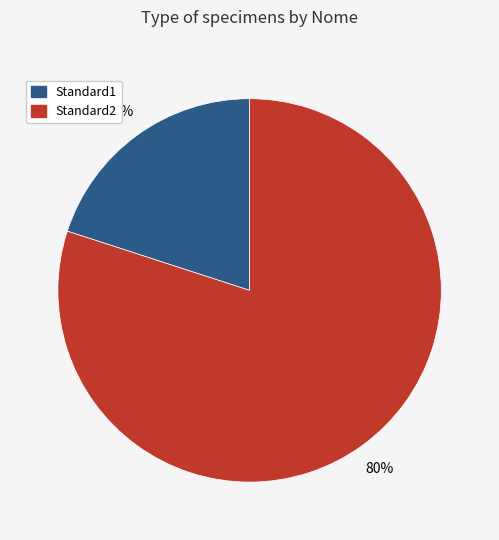

To the nearest percent, what is the difference between the largest and smallest slice percentages?

60%